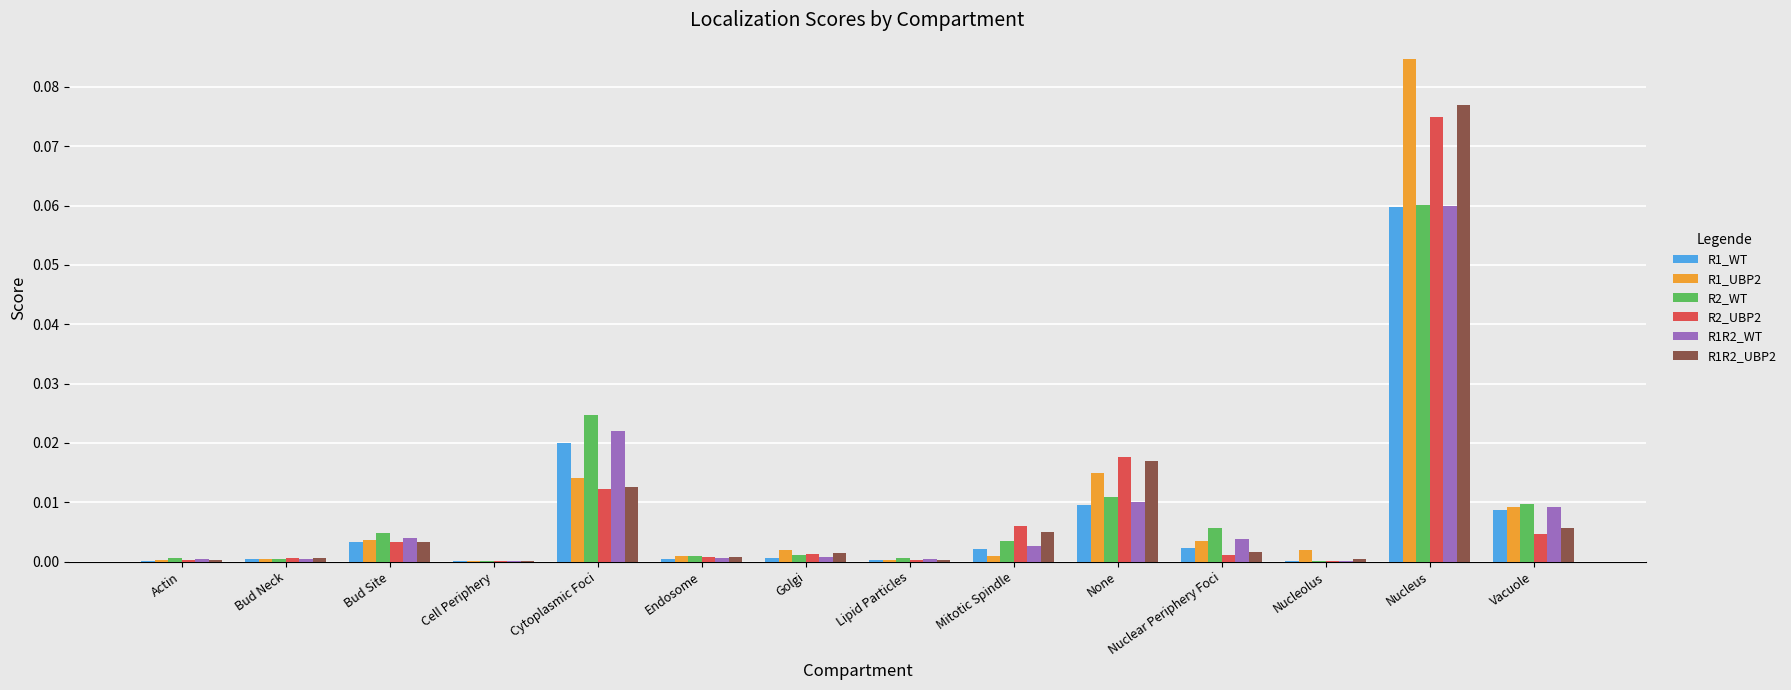

Which series has the widest spread of values?

R1_UBP2